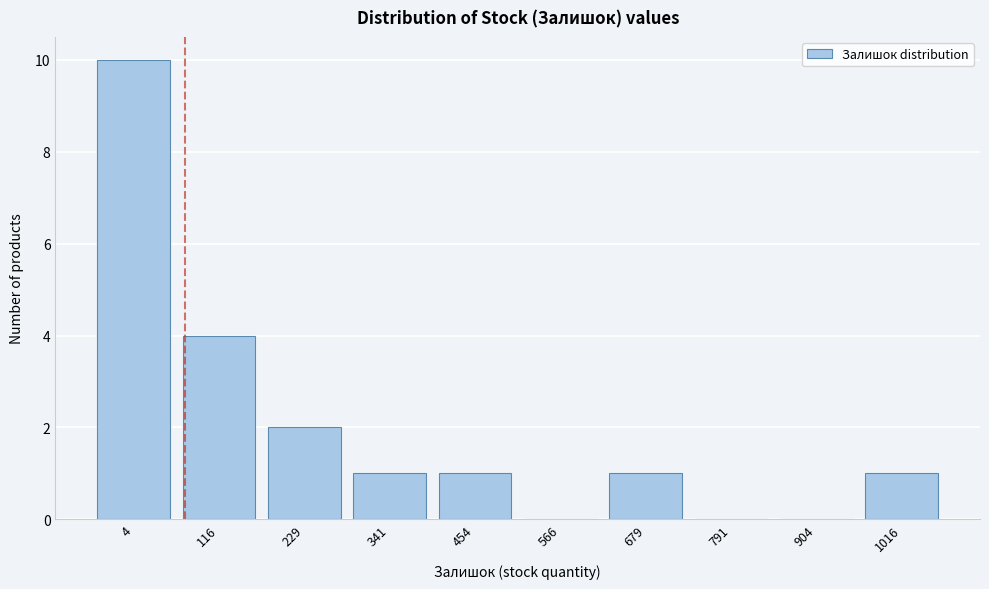

Reading left to right, what are all the values shown in this chart?

4=10	116=4	229=2	341=1	454=1	566=0	679=1	791=0	904=0	1016=1